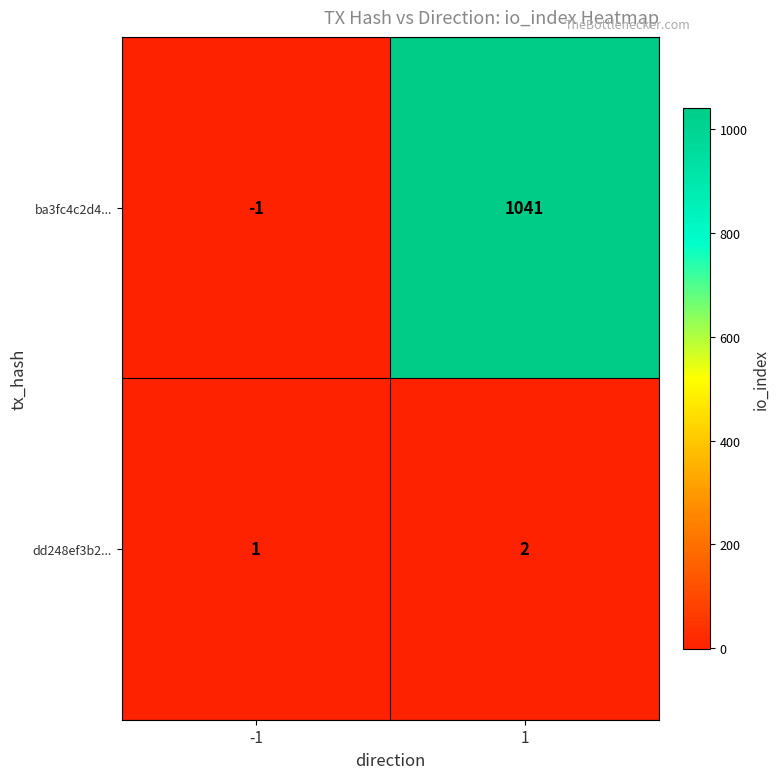

The ba3fc4c2d4... series shows 1041 at 1. True or false?

True